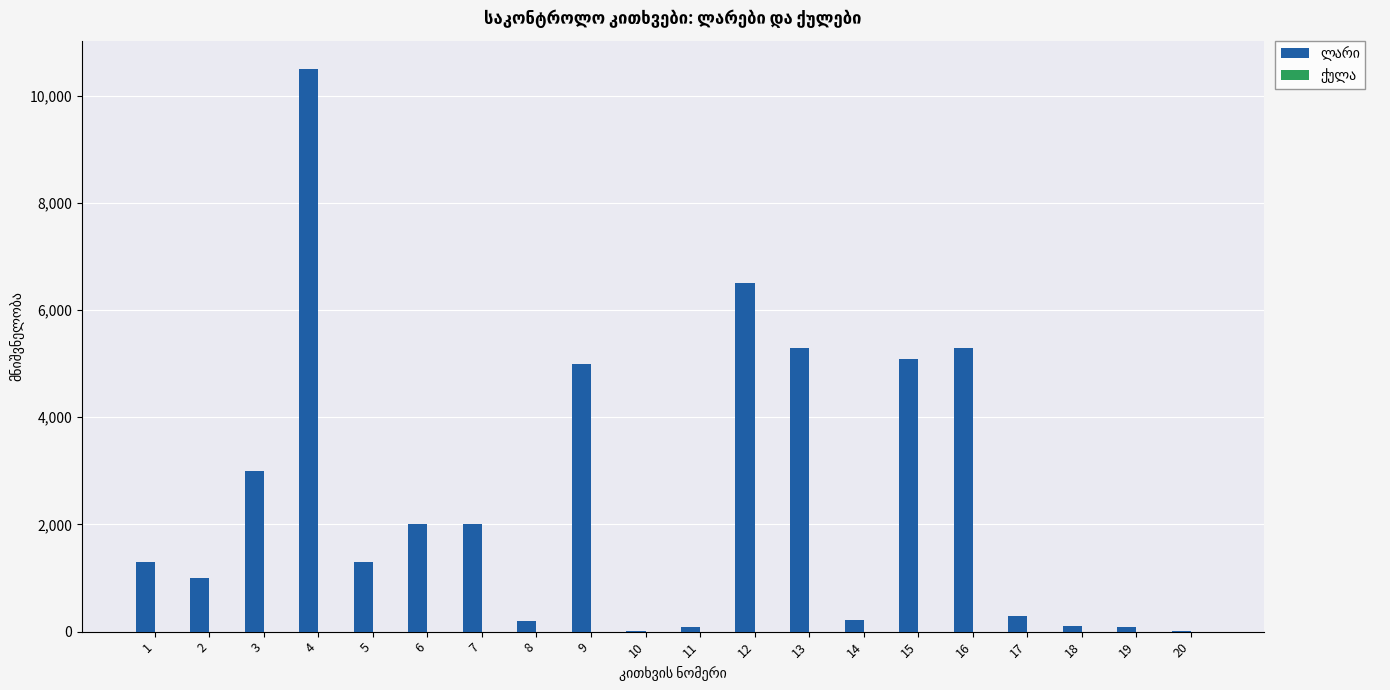

At which category is the sum across all series the highest?

4